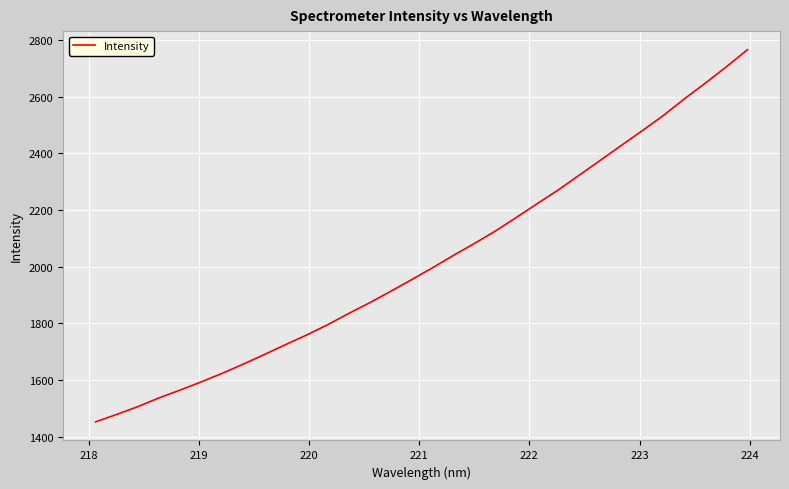

What is the greatest value displayed?

2765.7